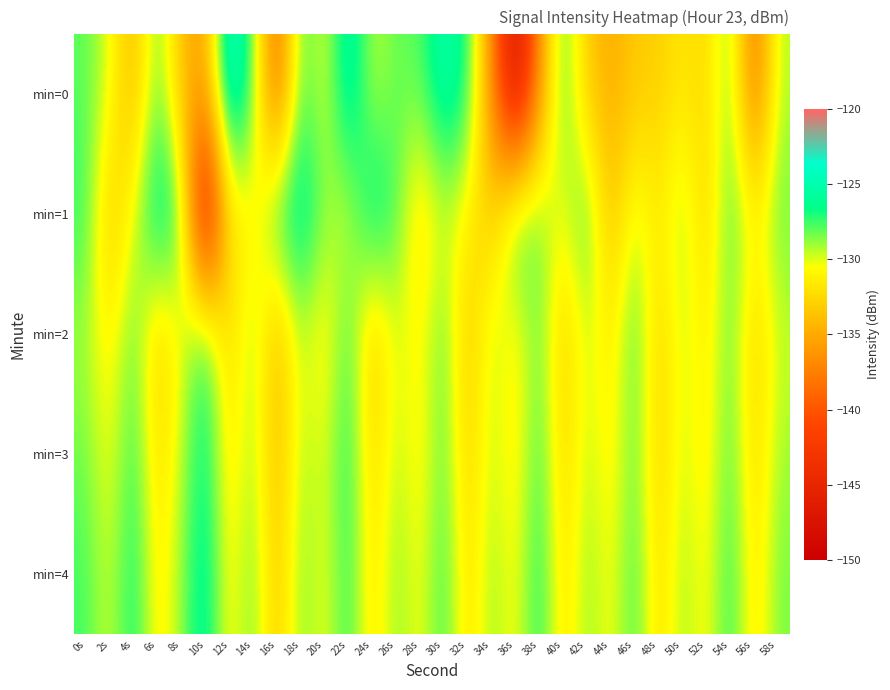

Which series has the largest total across all categories?

min=4